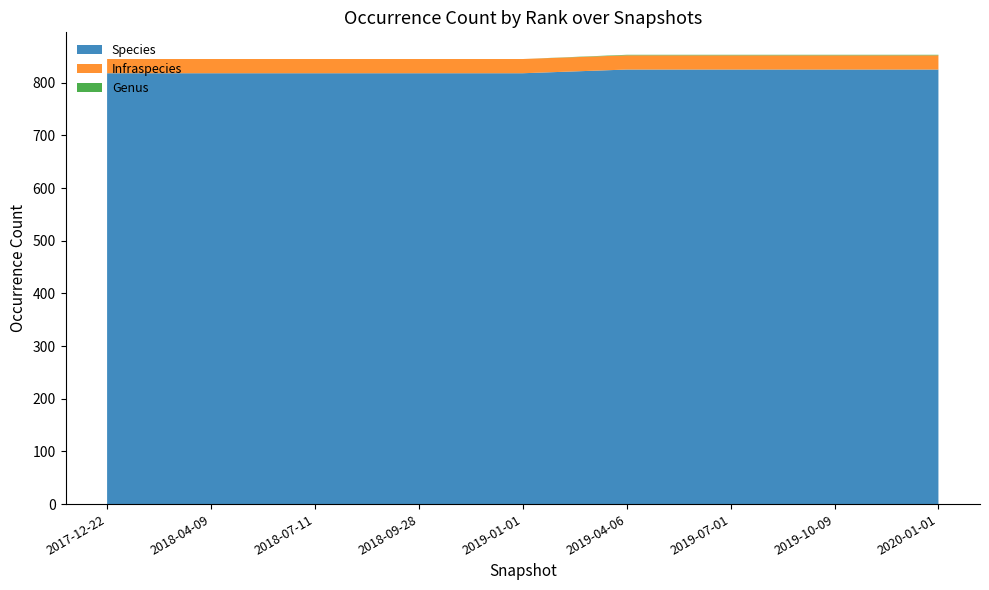

Reading left to right, transcribe all the data shown in this chart.

Species: 2017-12-22=818	2018-04-09=818	2018-07-11=818	2018-09-28=818	2019-01-01=818	2019-04-06=825	2019-07-01=825	2019-10-09=825	2020-01-01=825
Infraspecies: 2017-12-22=27	2018-04-09=27	2018-07-11=27	2018-09-28=27	2019-01-01=27	2019-04-06=27	2019-07-01=27	2019-10-09=27	2020-01-01=27
Genus: 2017-12-22=0	2018-04-09=0	2018-07-11=0	2018-09-28=0	2019-01-01=0	2019-04-06=1	2019-07-01=1	2019-10-09=1	2020-01-01=1